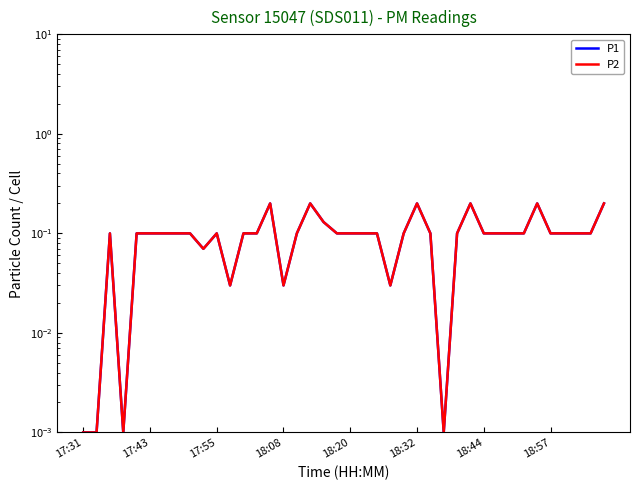

List the series in order of their peak value, highest first.

P1, P2